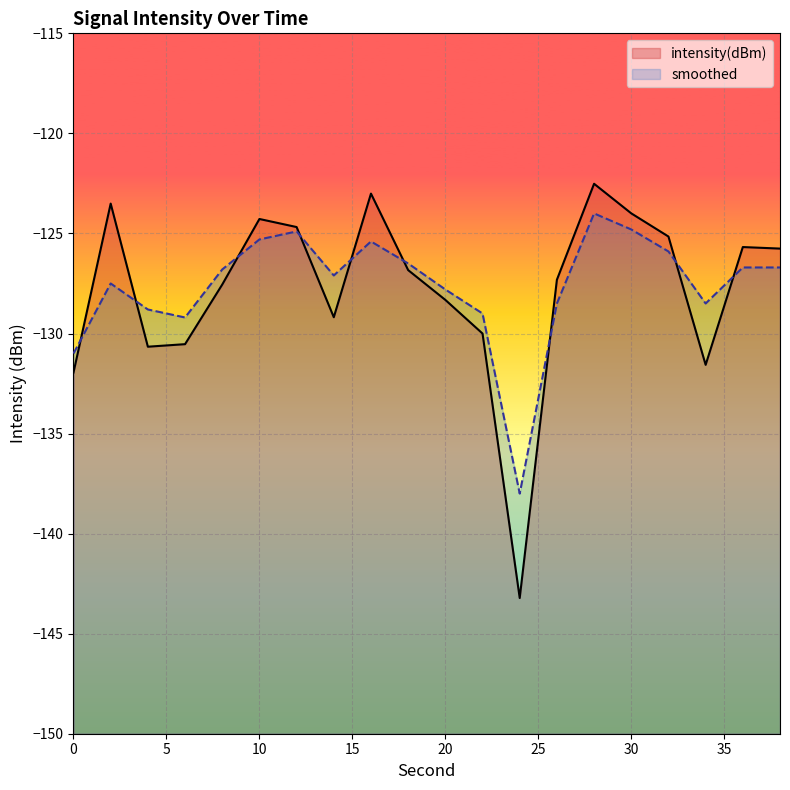

Does the chart display data point markers on the line(s)?

No